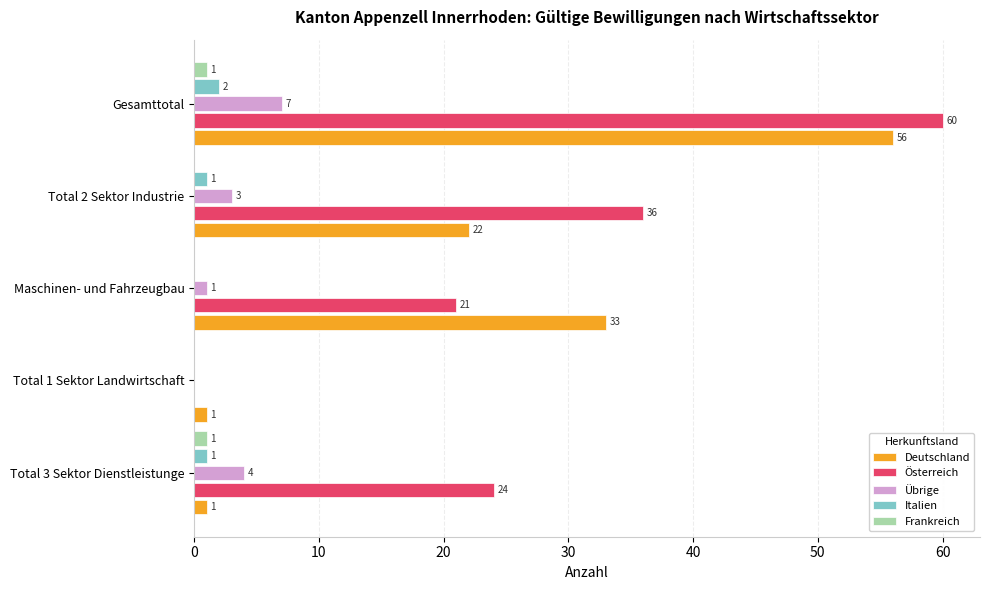

True or false: Österreich has a value of 0 at Total 1 Sektor Landwirtschaft.

True